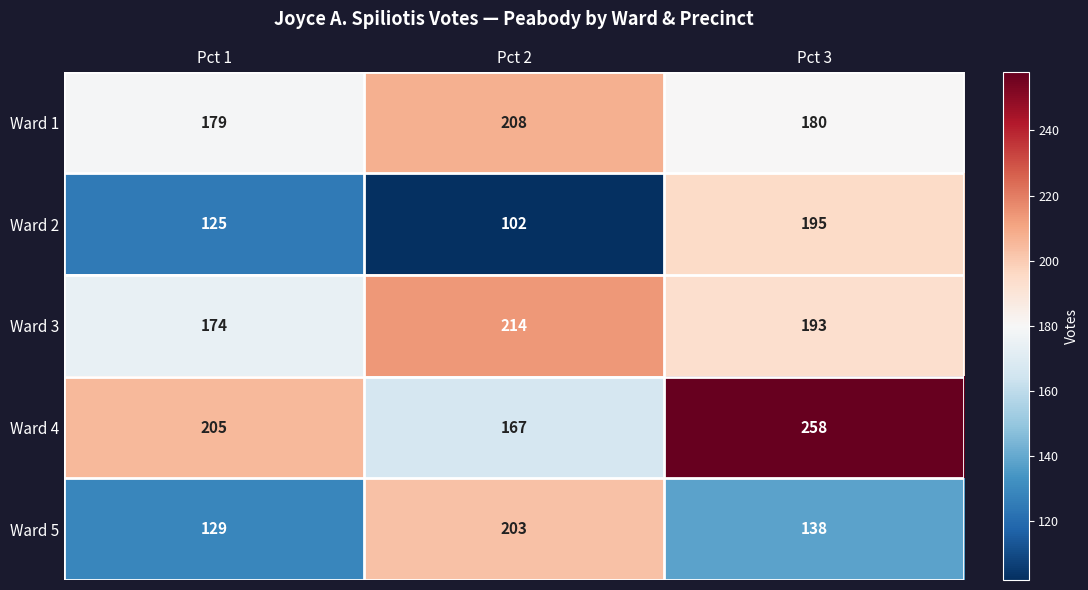

Reading right to left, list all the values displayed in this chart.

Ward 1: 180	208	179
Ward 2: 195	102	125
Ward 3: 193	214	174
Ward 4: 258	167	205
Ward 5: 138	203	129